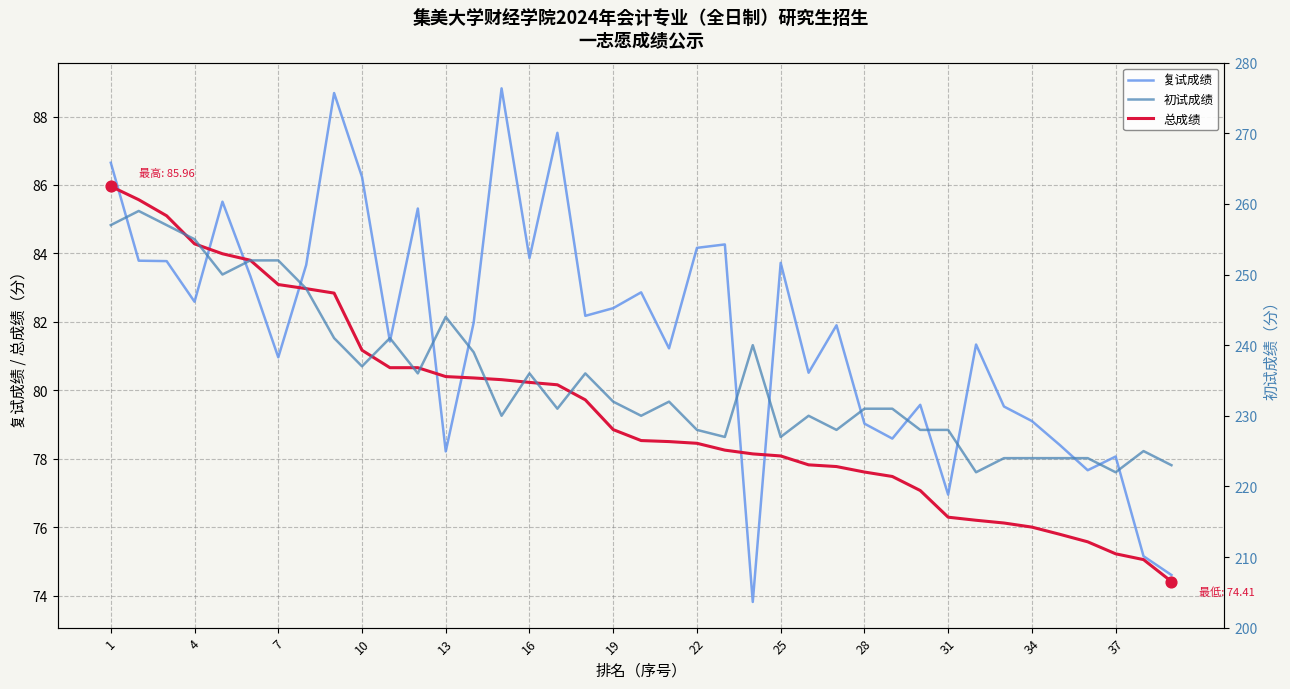

At which category is the sum across all series the highest?

1